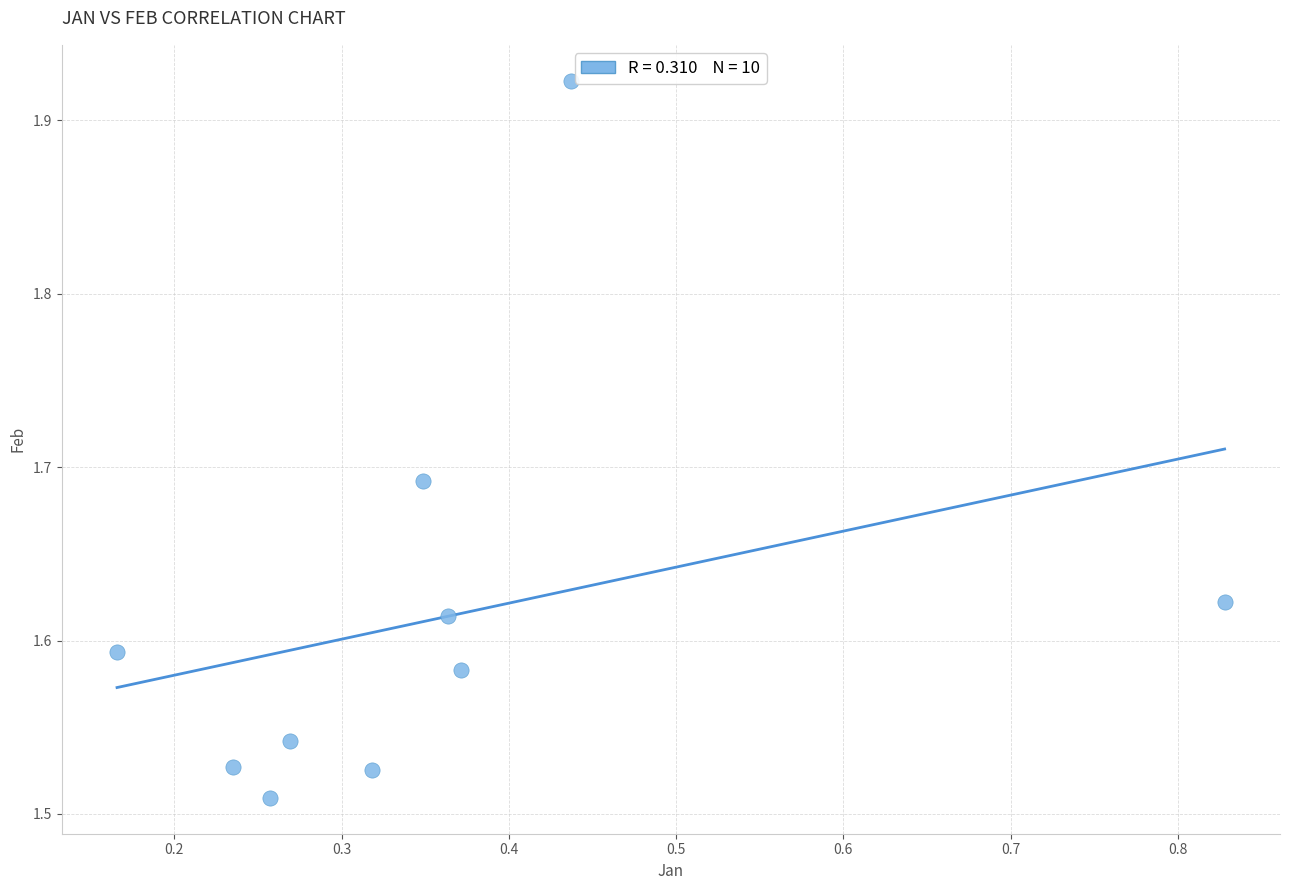

What is the range of Y values (max minus min)?

0.4